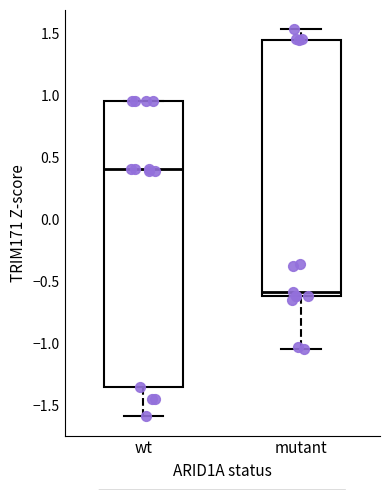

Which box is the tallest, from its lower edge to its upper edge?

wt